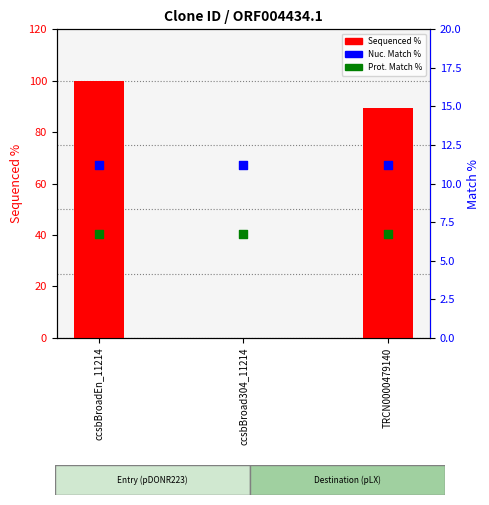

Is the value of Prot. Match % at ccsbBroadEn_11214 greater than the value of Nuc. Match % at ccsbBroad304_11214?

No